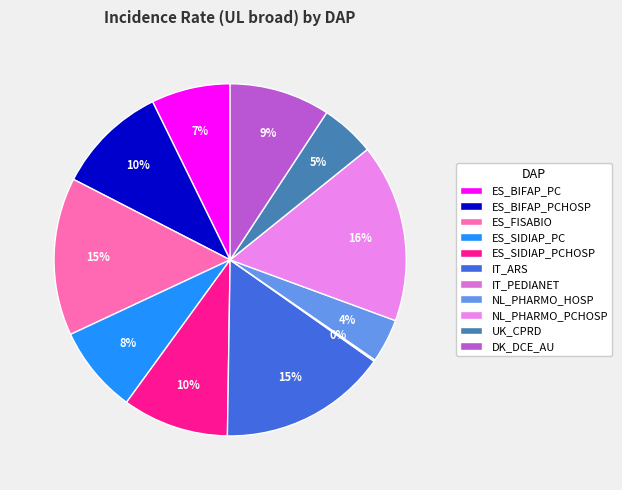

Count the number of slices in the pie.

11